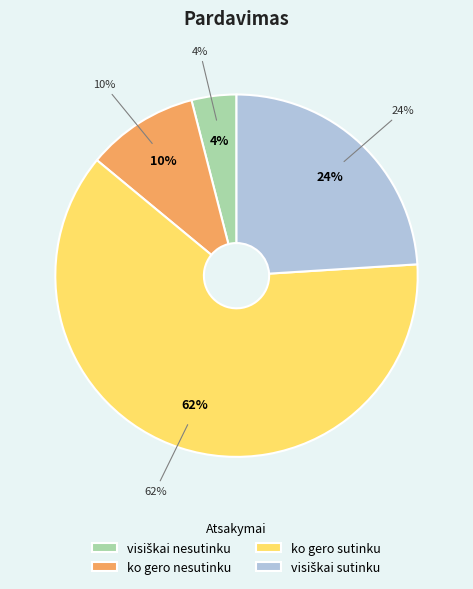

To the nearest percent, what is the difference between the largest and smallest slice percentages?

58%